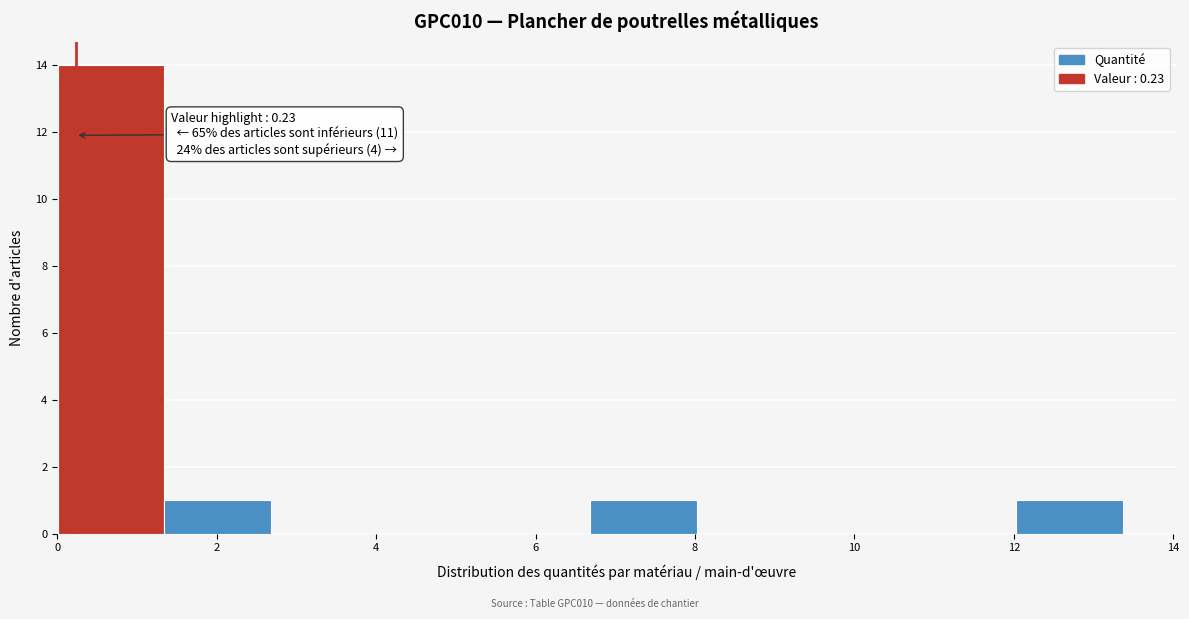

Over which range of the x-axis is the bar tallest?

0.0 to 1.4